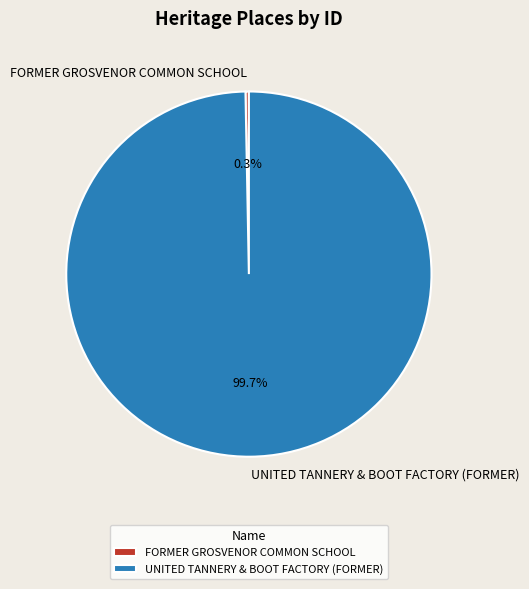

Between UNITED TANNERY & BOOT FACTORY (FORMER) and FORMER GROSVENOR COMMON SCHOOL, which is larger?

UNITED TANNERY & BOOT FACTORY (FORMER)